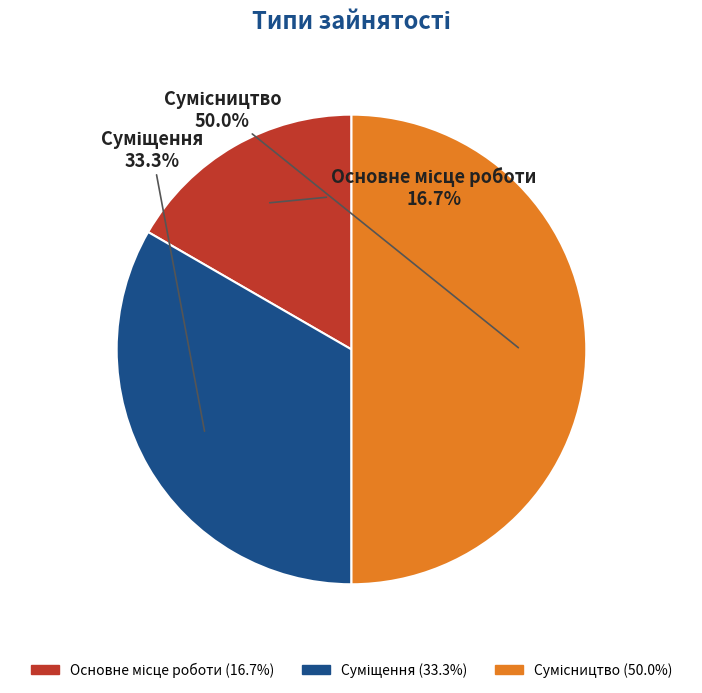

What is the ratio of the value at Суміщення to the value at Основне місце роботи?

2.0